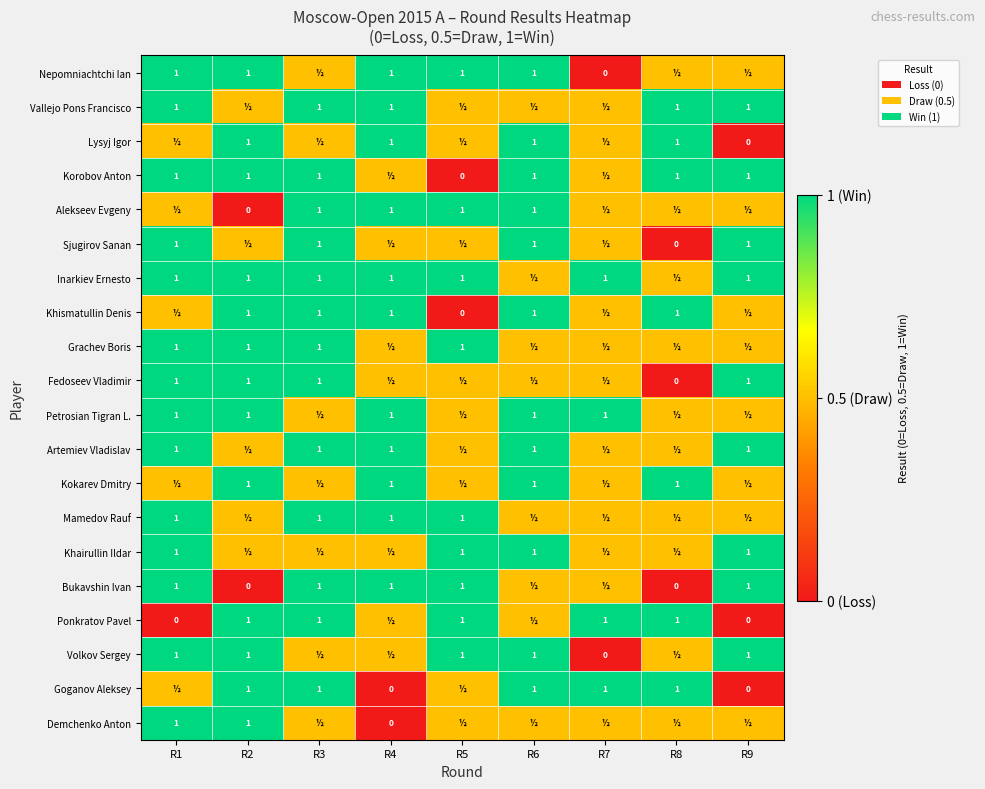

Which category has the highest value across all series?

R1